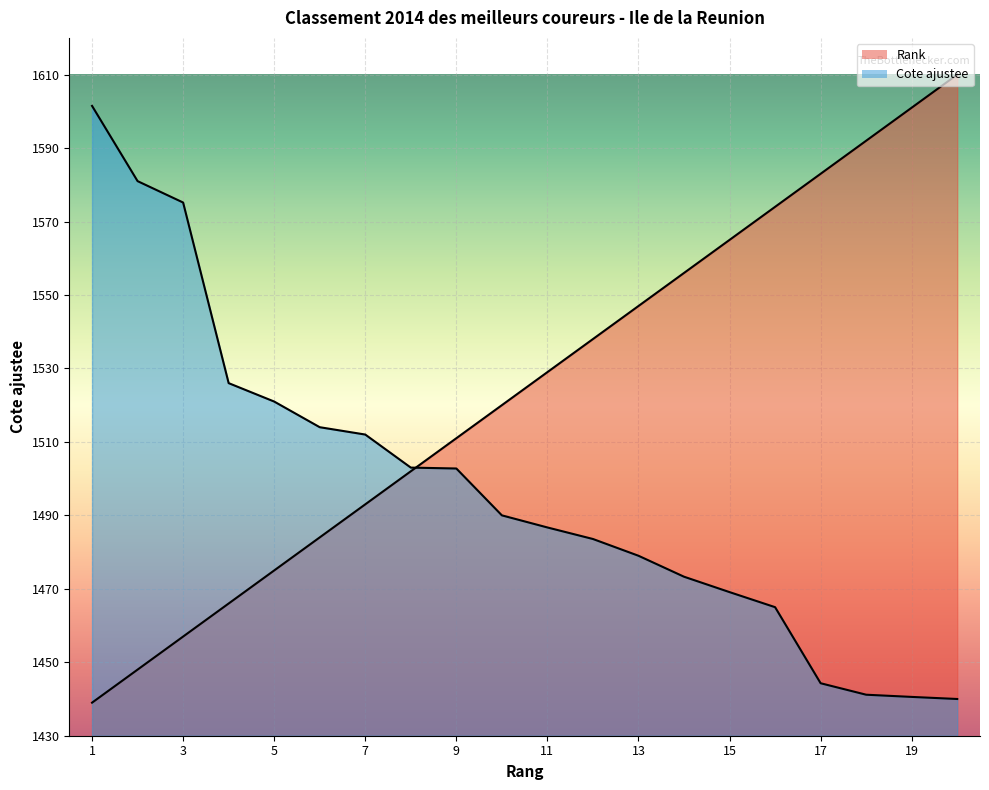

Which label corresponds to the largest value in the chart?

BOYER FRED JEAN BERNA